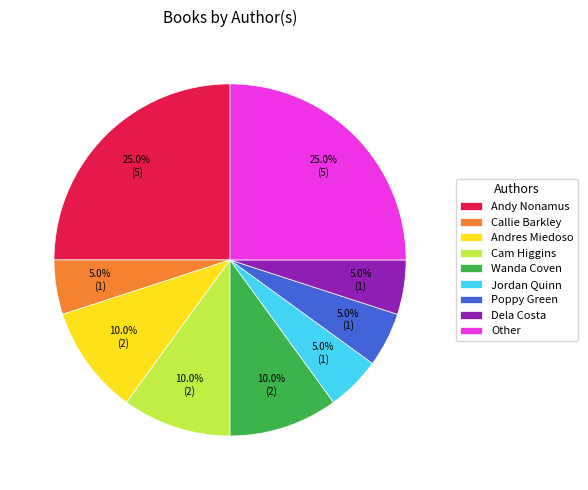

Do Jordan Quinn and Cam Higgins together represent more than half of the pie?

No